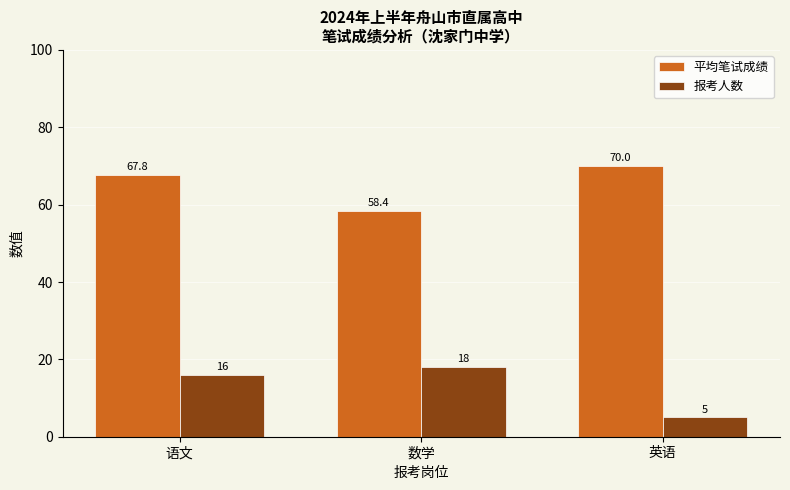

What value does the 平均笔试成绩 series have at 英语?

70.0